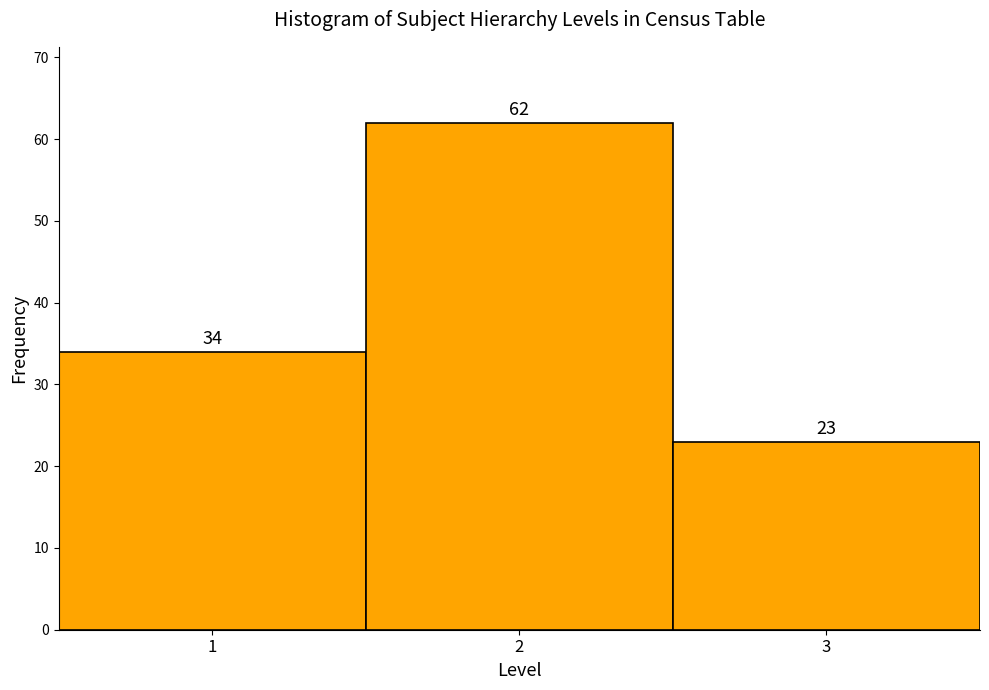

Reading left to right, transcribe this chart: for each bar, give the range it covers on the x-axis and its height.

0.5 to 1.5: 34
1.5 to 2.5: 62
2.5 to 3.5: 23